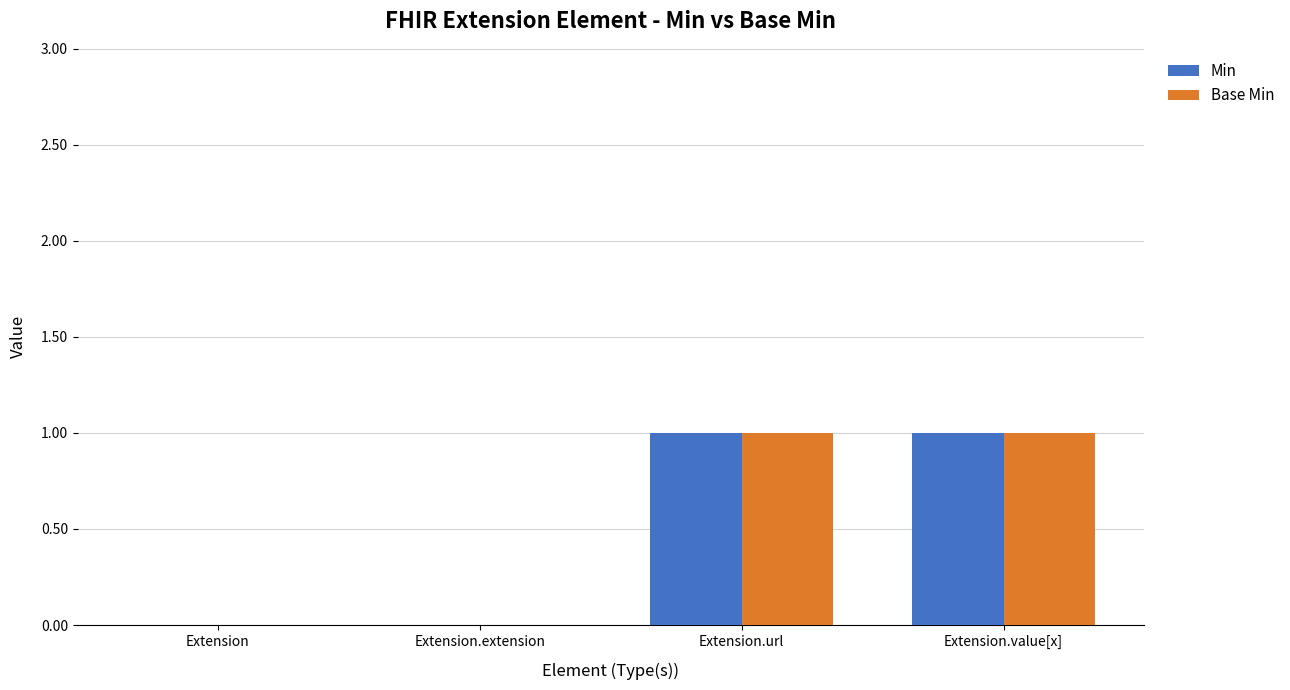

The value of Min at Extension.url is 2. True or false?

False